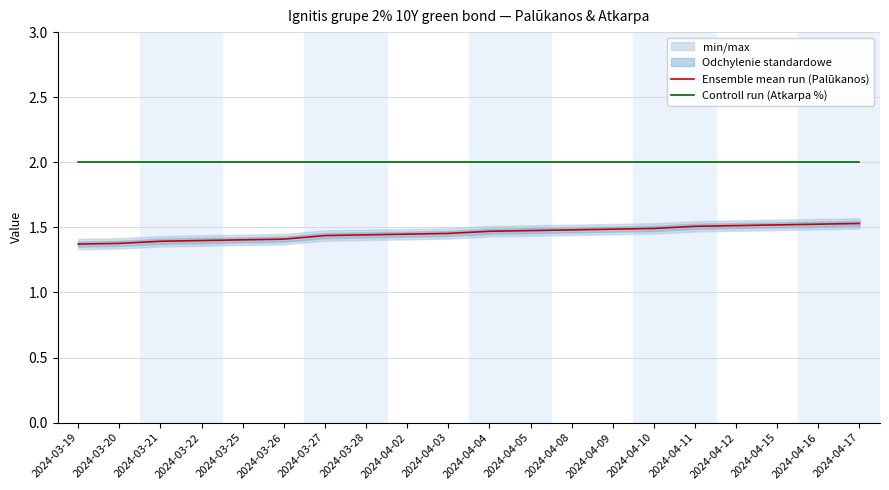

What position from the right is 2024-04-17?

1